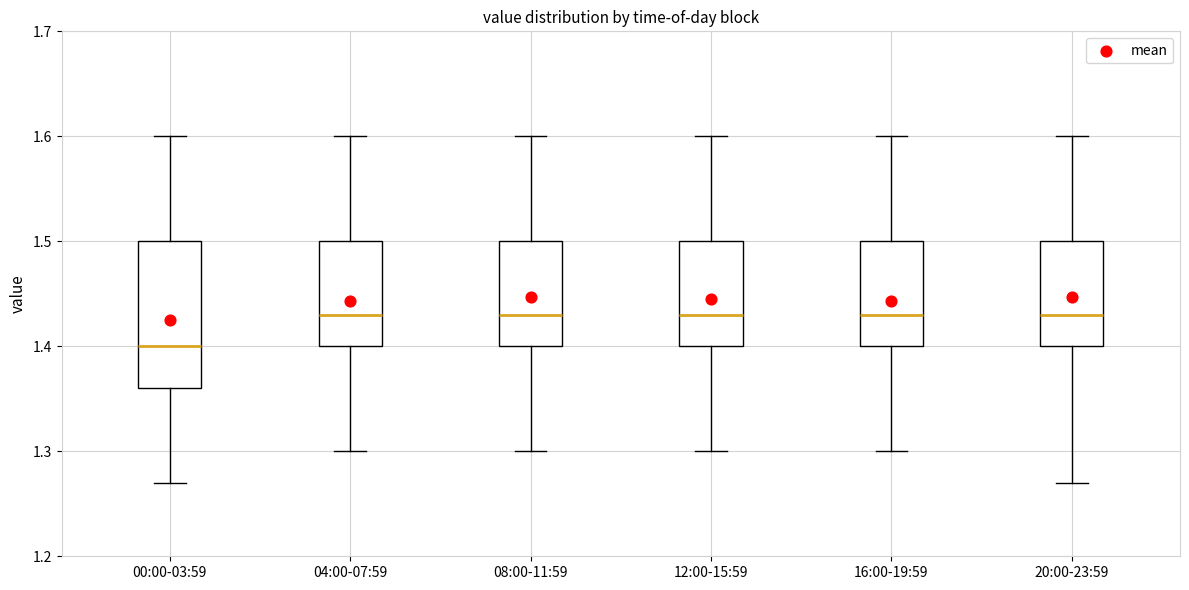

Comparing the boxes themselves (not the whiskers), which one is the tallest?

00:00-03:59